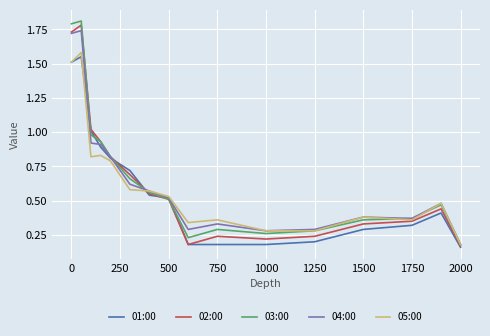

At which category does the chart reach its minimum across all series?

2000